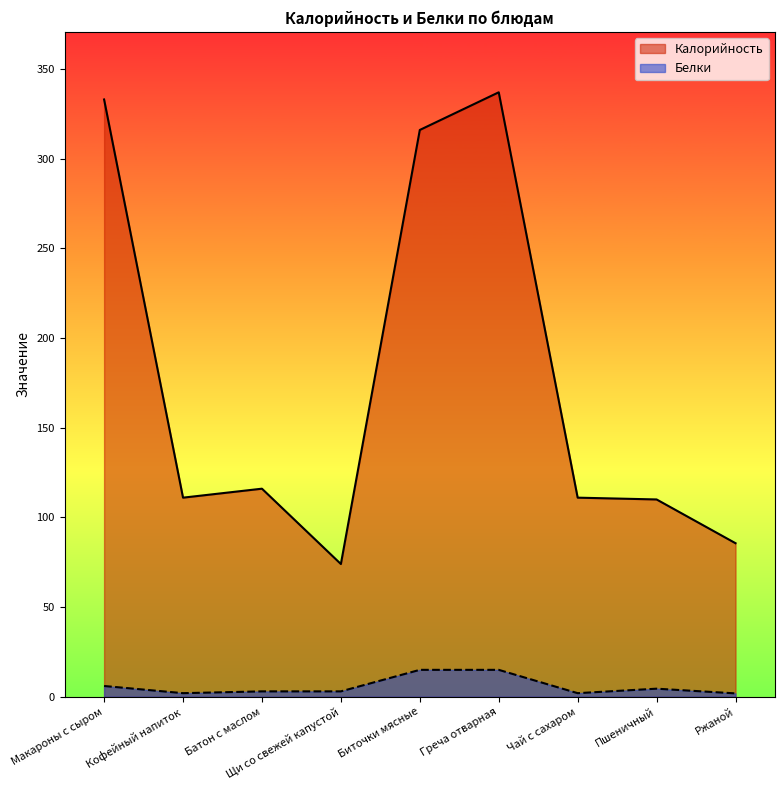

In Белки, how many points are lower than both neighbors (excluding endpoints)?

2